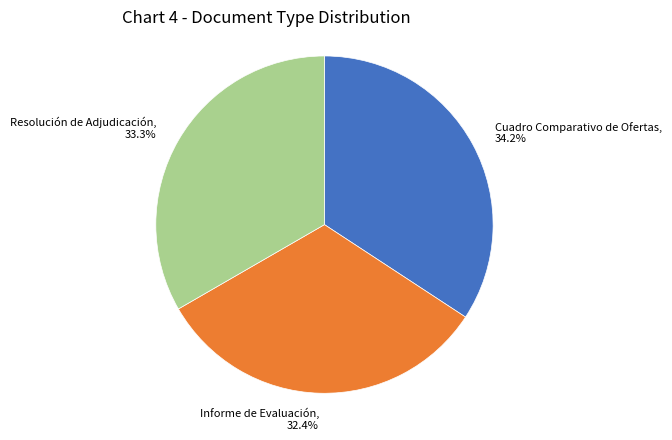

How many slices are in this pie chart?

3